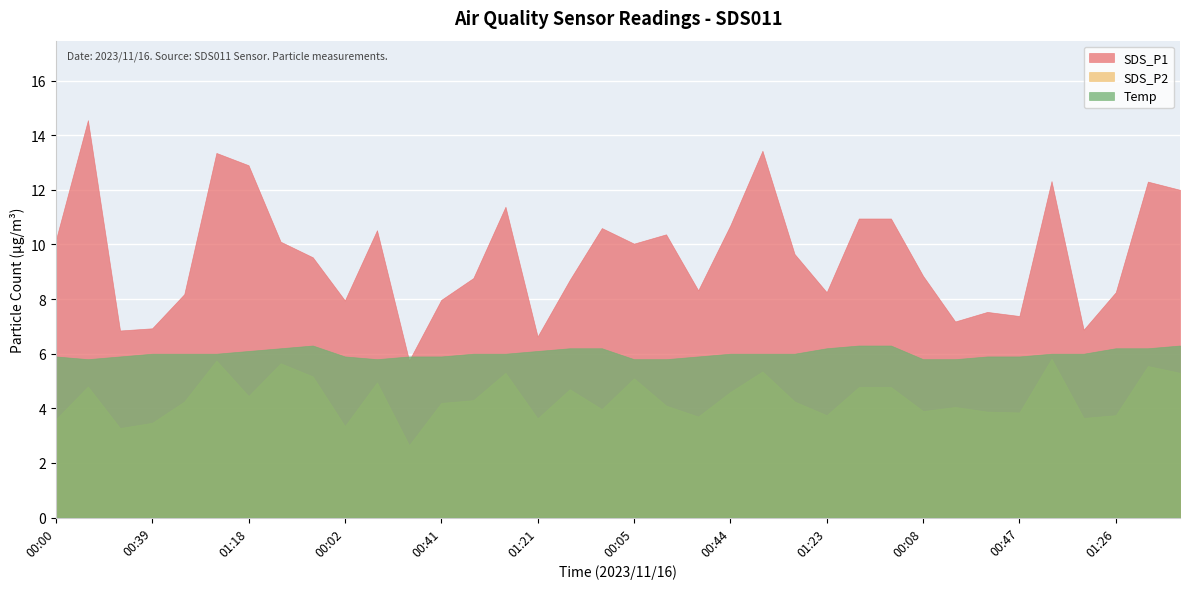

The value of SDS_P2 at 01:23 is 3.8. True or false?

True